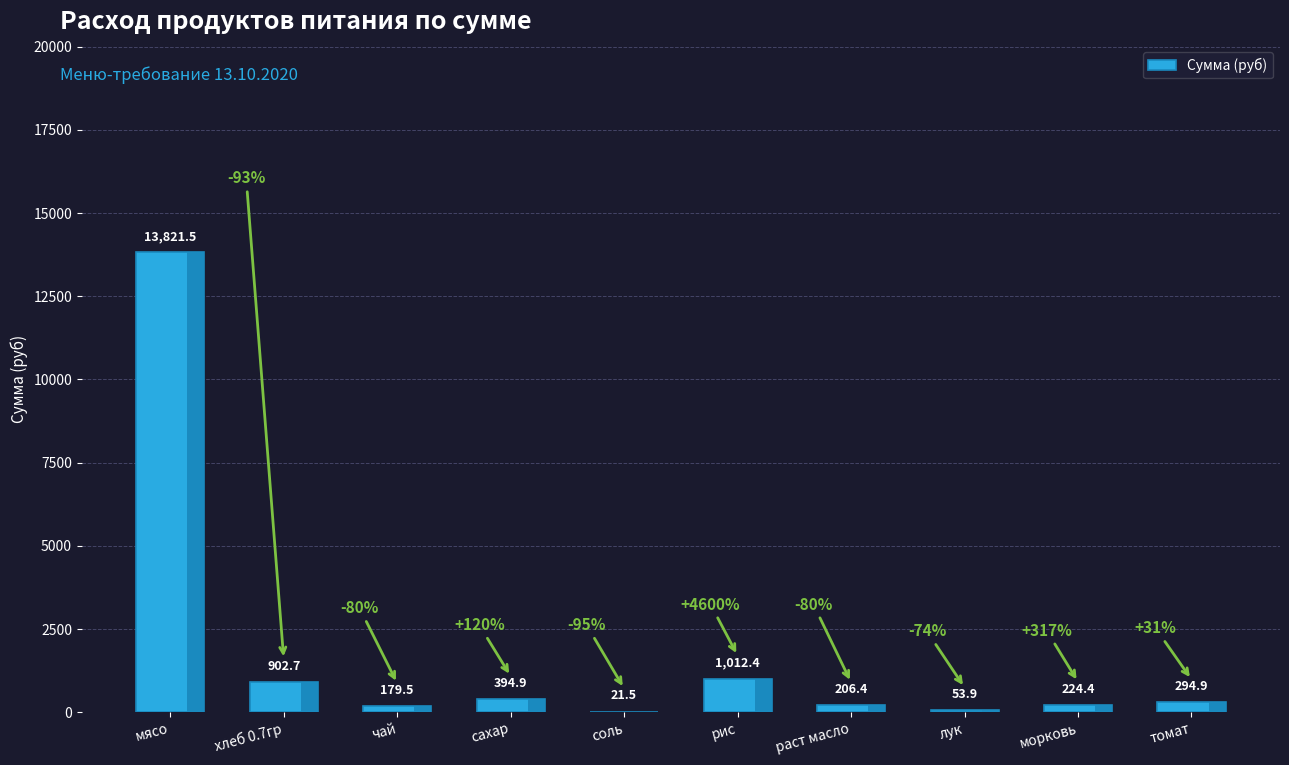

Between лук and морковь, which is larger?

морковь